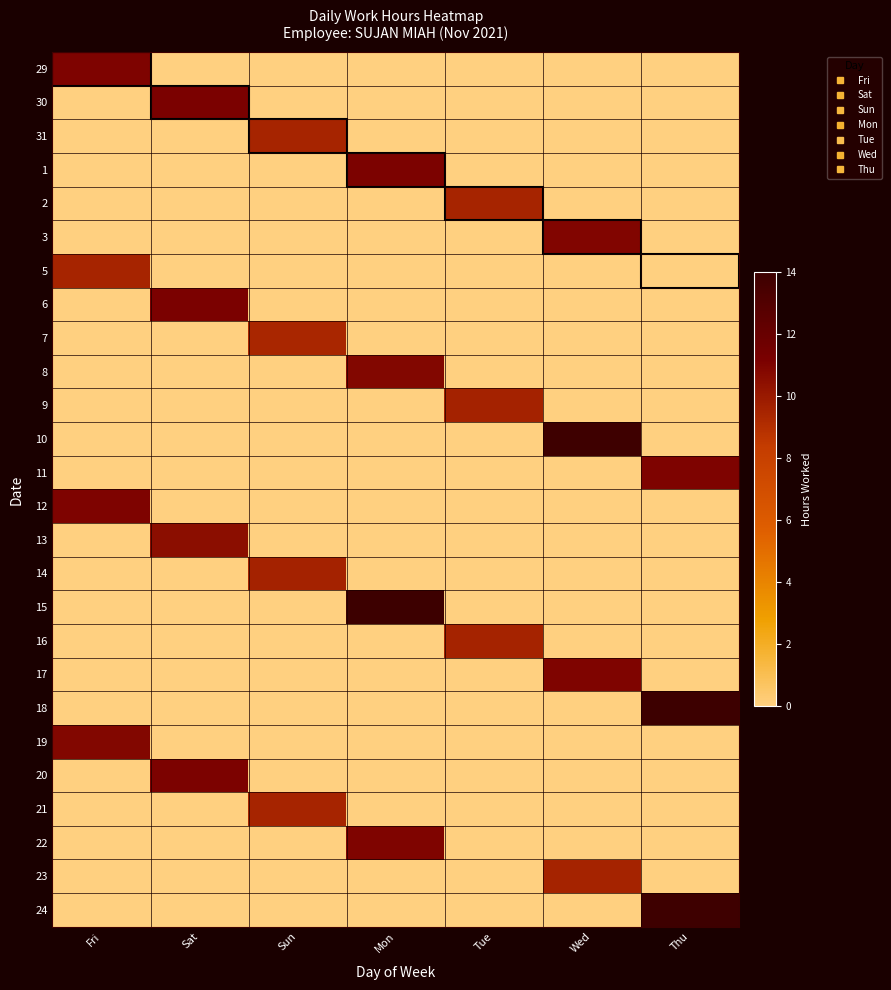

List the series in order of their peak value, highest first.

15, 18, 10, 24, 30, 6, 1, 20, 12, 29, 11, 22, 17, 3, 8, 19, 13, 14, 9, 16, 23, 31, 2, 5, 21, 7